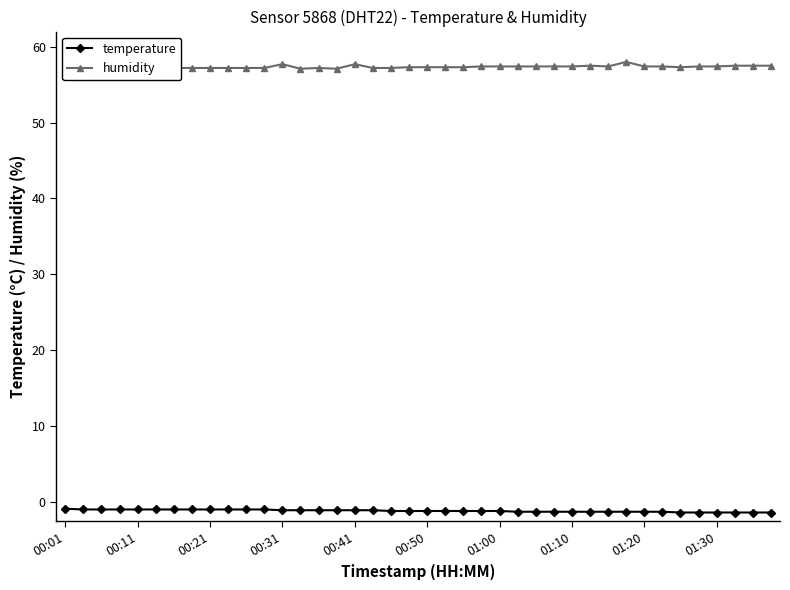

What is the value of the humidity point at the 24th from the left?

57.4